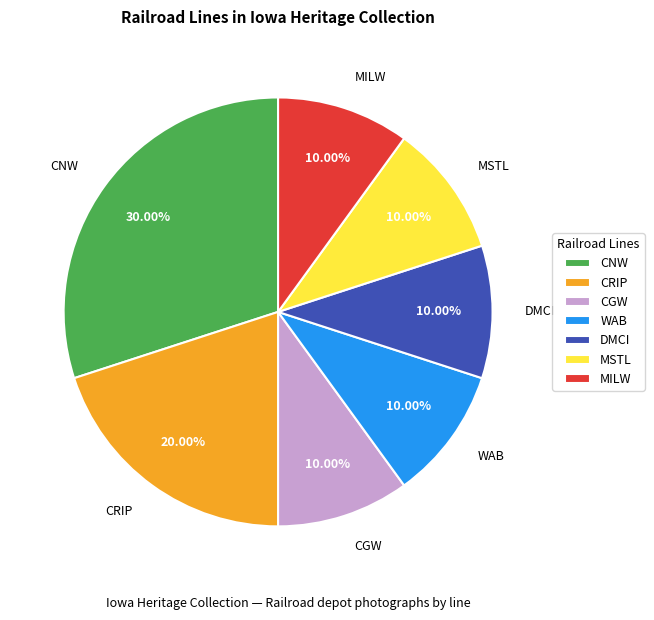

Approximately how many times larger is the value at WAB compared to DMCI?

1.0